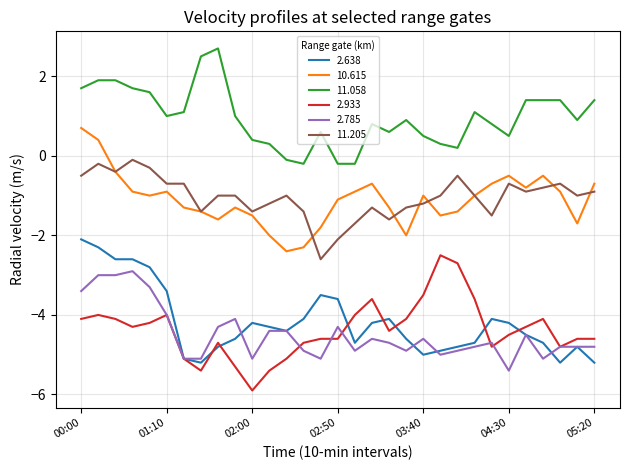

True or false: 10.615 and 11.058 cross at least once.

False